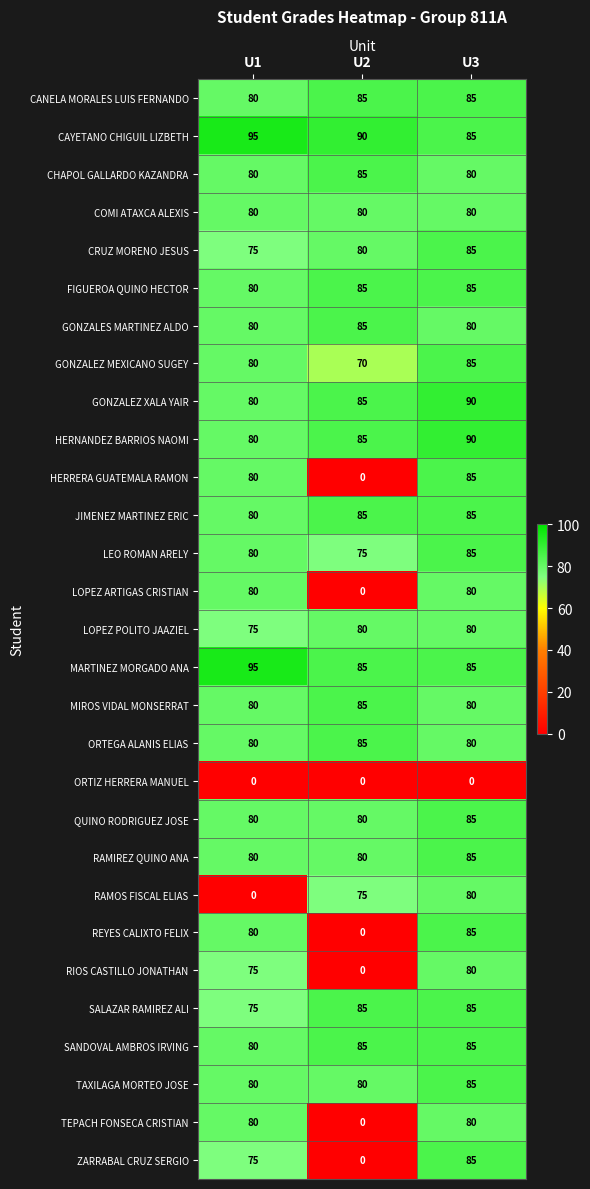

How many CHAPOL GALLARDO KAZANDRA values are between 80 and 85?

3